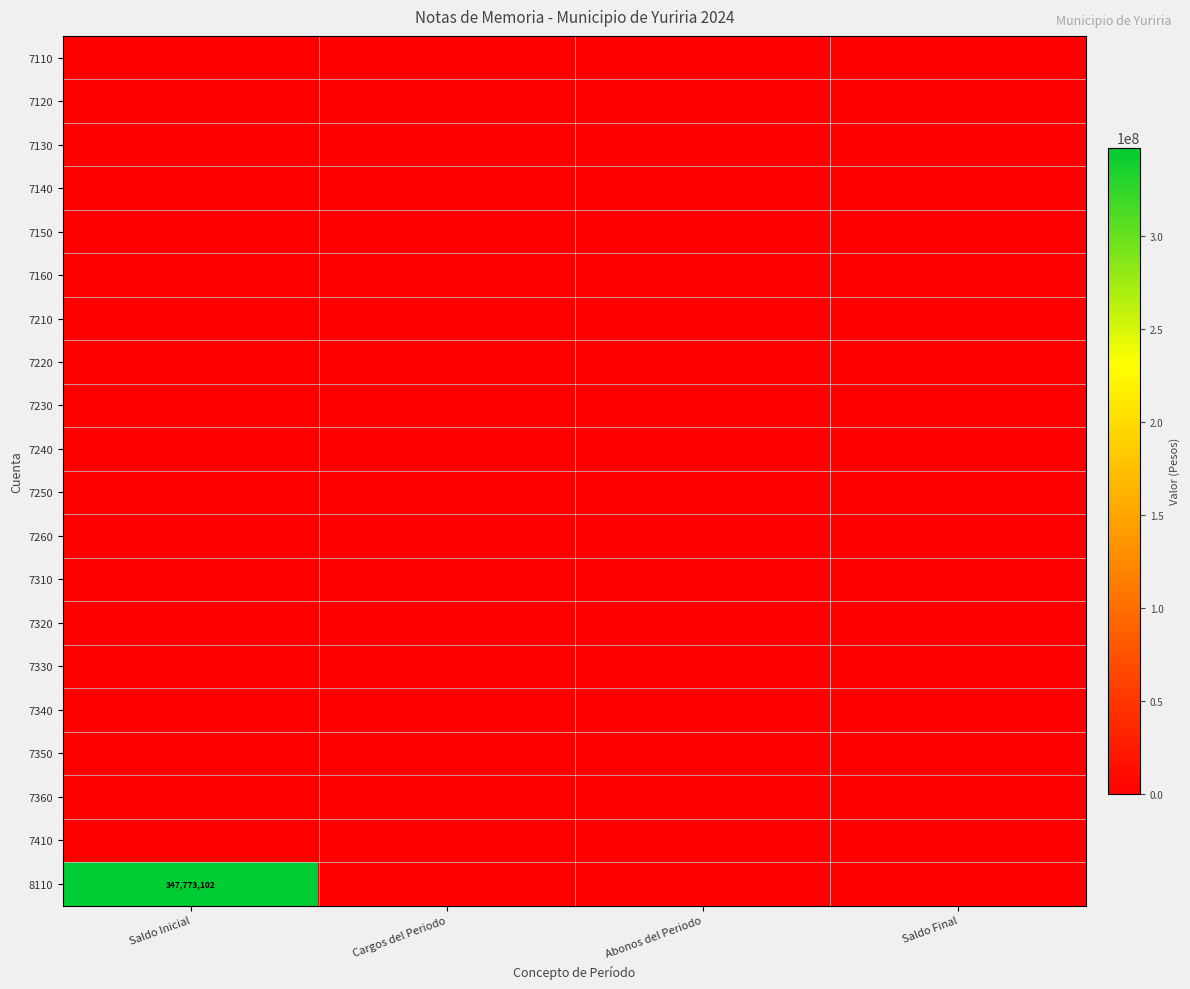

Rank the series at Saldo Inicial from highest to lowest value.

8110, 7110, 7120, 7130, 7140, 7150, 7160, 7210, 7220, 7230, 7240, 7250, 7260, 7310, 7320, 7330, 7340, 7350, 7360, 7410